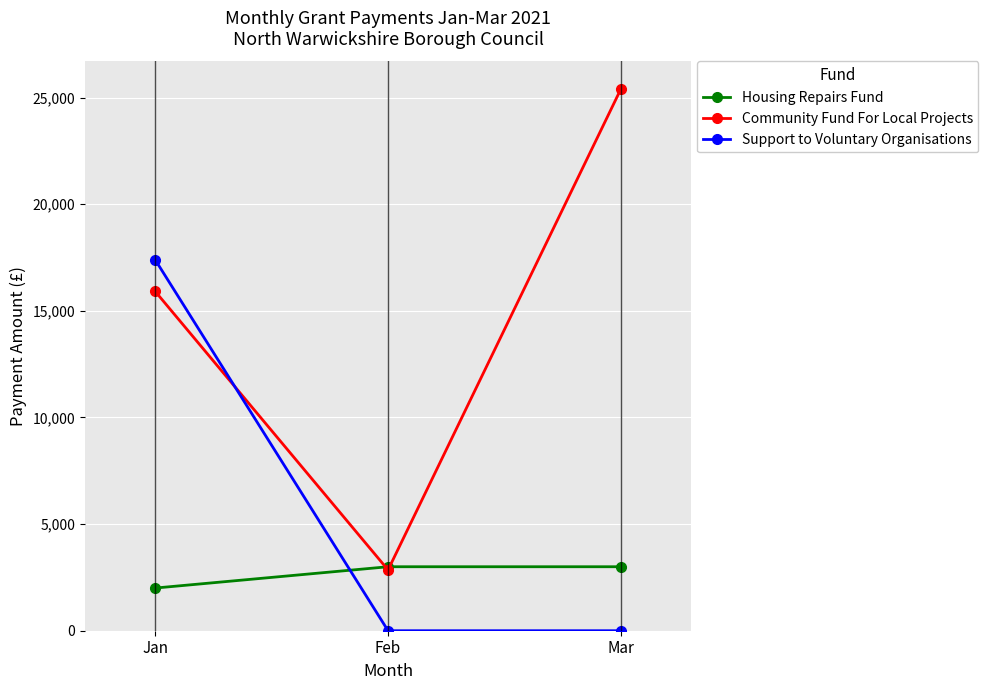

Read the Support to Voluntary Organisations value at Jan.

17403.8